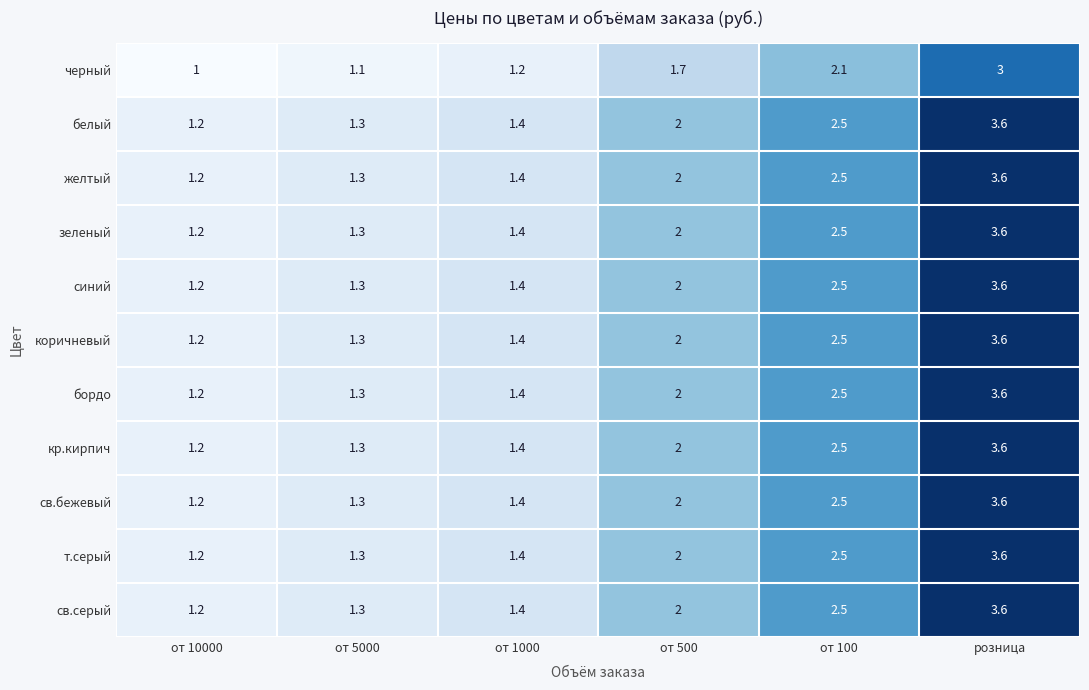

The желтый series shows 1.8 at от 10000. True or false?

False